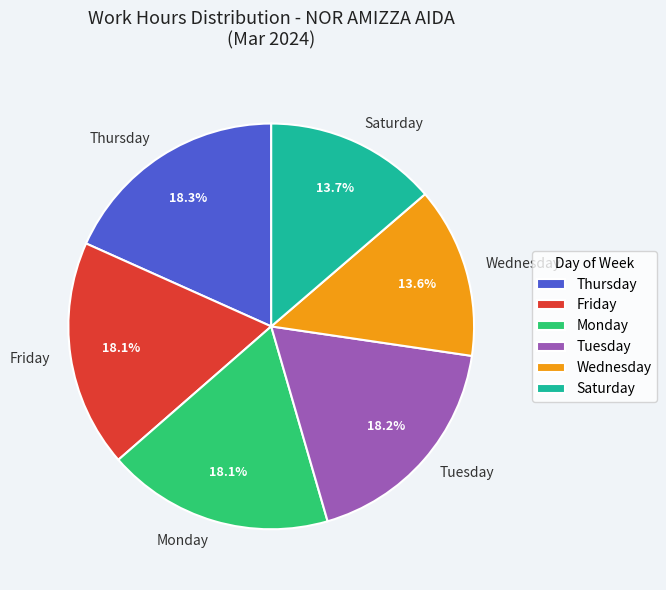

Combined, do Tuesday and Monday account for over 50%?

No